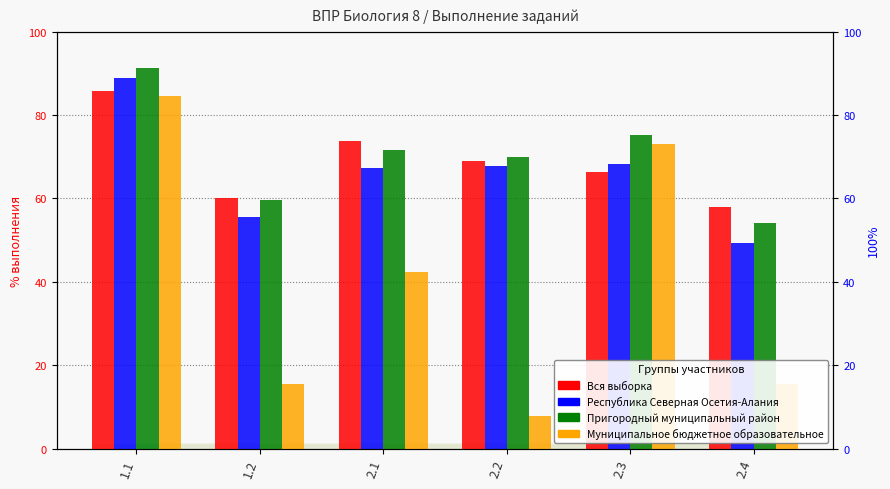

How many bars are there in each group?

4